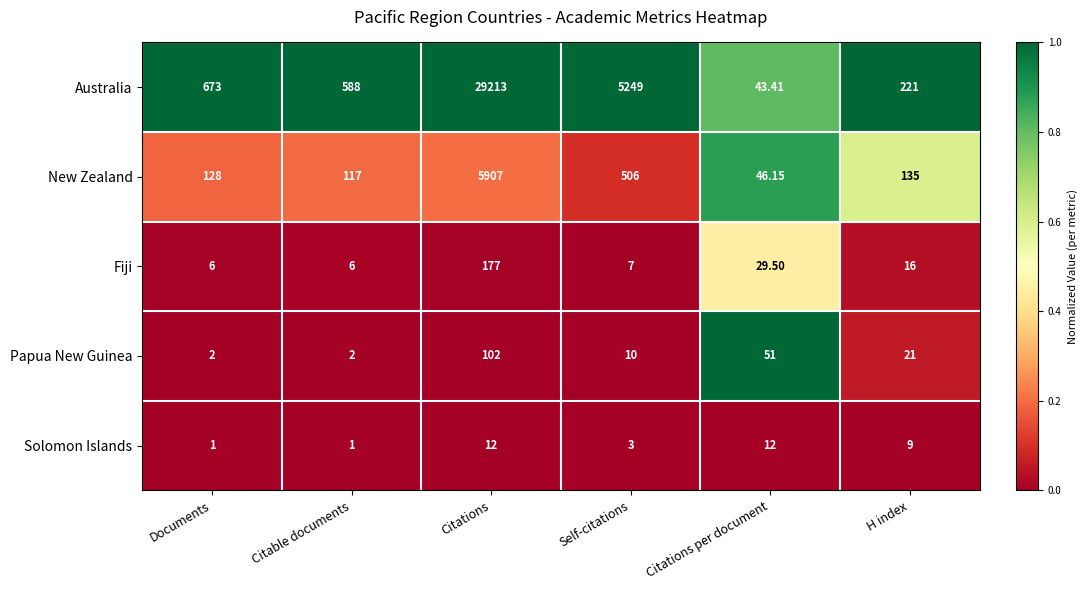

Rank the series by their maximum value, from highest to lowest.

Australia, New Zealand, Fiji, Papua New Guinea, Solomon Islands